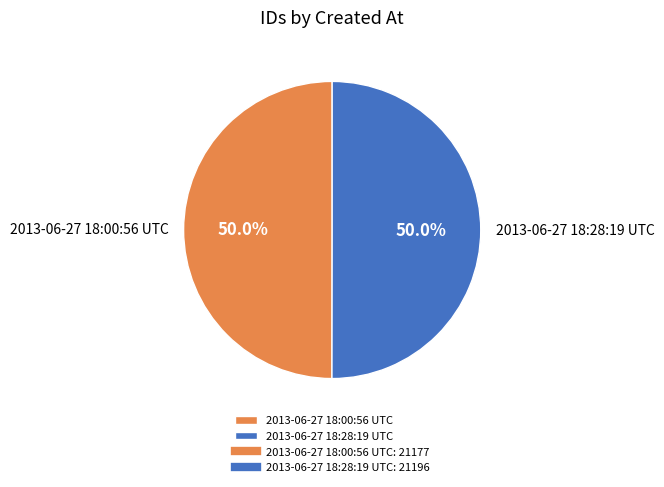

True or false: 2013-06-27 18:28:19 UTC accounts for 50% of the total.

True